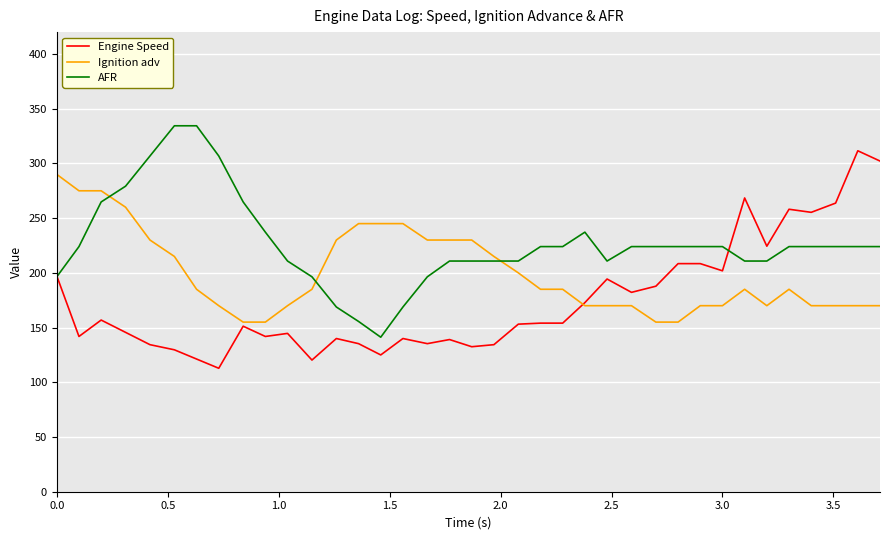

Which series has the largest total across all categories?

AFR